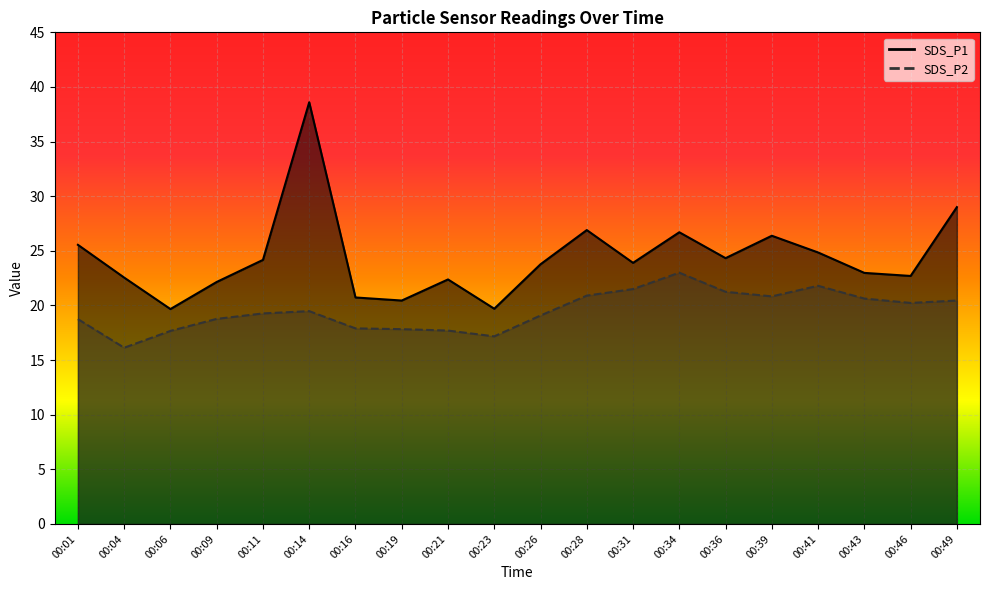

At how many categories does at least one series exceed 22?

16